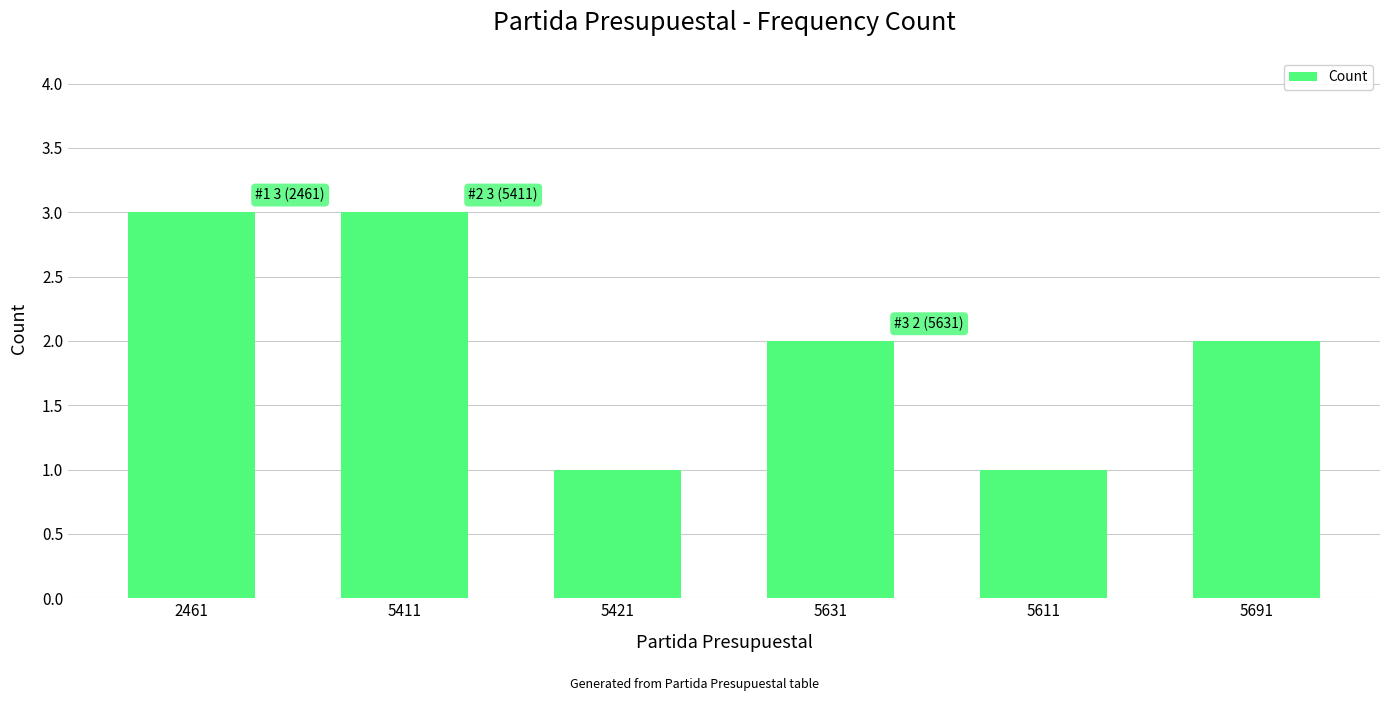

What is the approximate value at 5691?

2